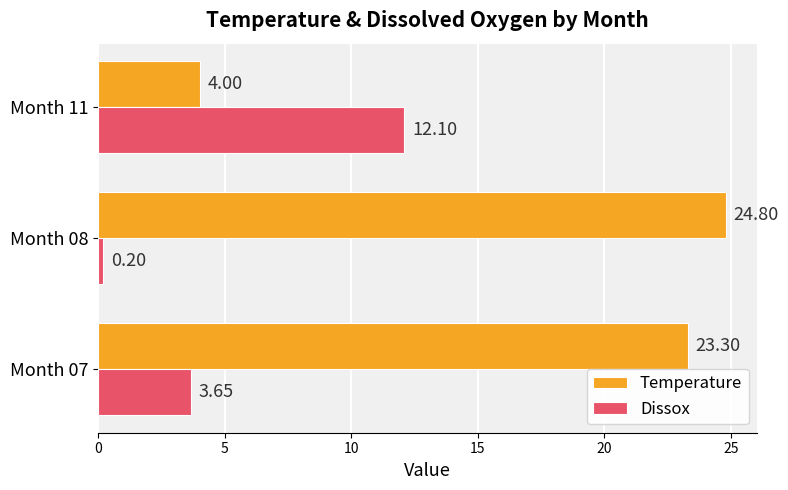

List the series in order of their peak value, highest first.

Temperature, Dissox